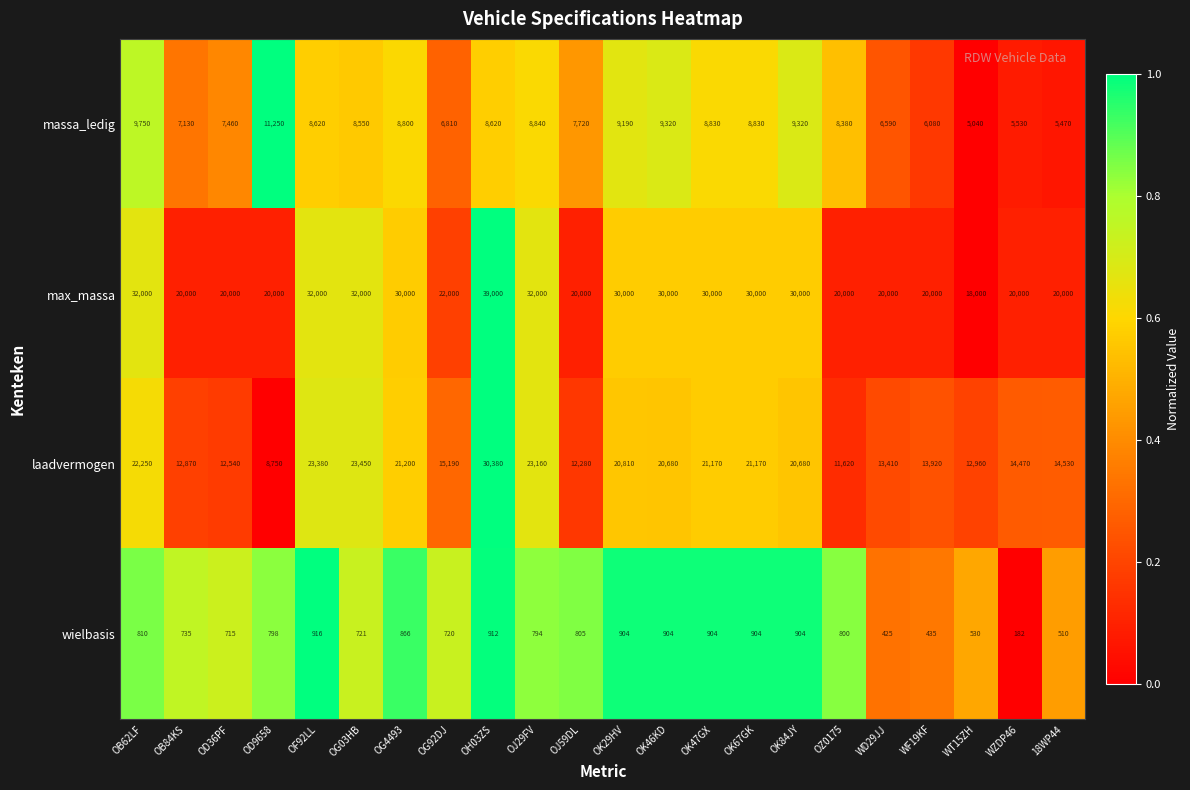

What is the difference between the second highest and minimum values in the wielbasis series?

730